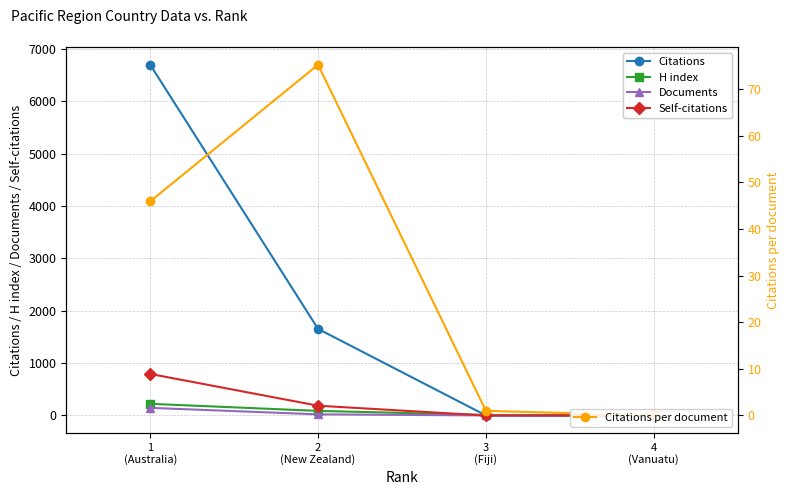

Rank the series at 1
(Australia) from lowest to highest value.

Citations per document, Documents, H index, Self-citations, Citations